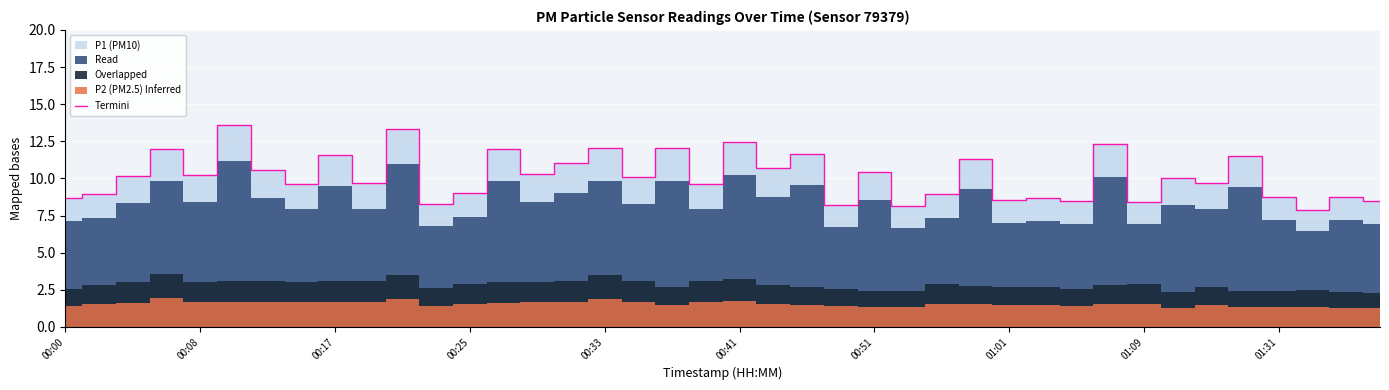

True or false: Termini has a value of 8.5 at 01:01.

True